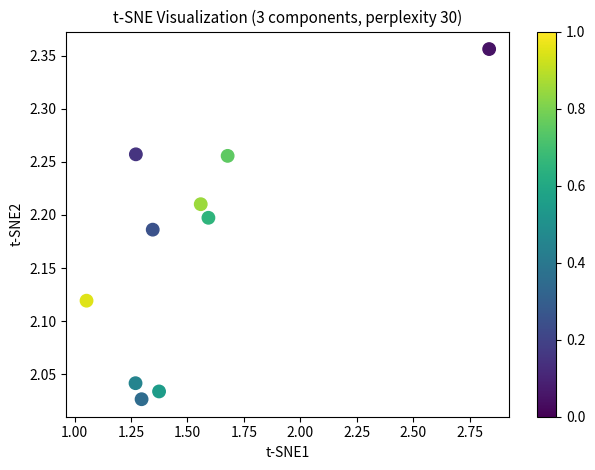

What is the average X value?

1.5